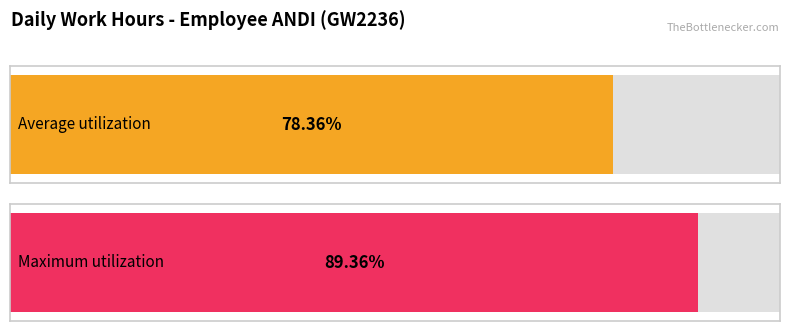

Count the number of data series in this chart.

1